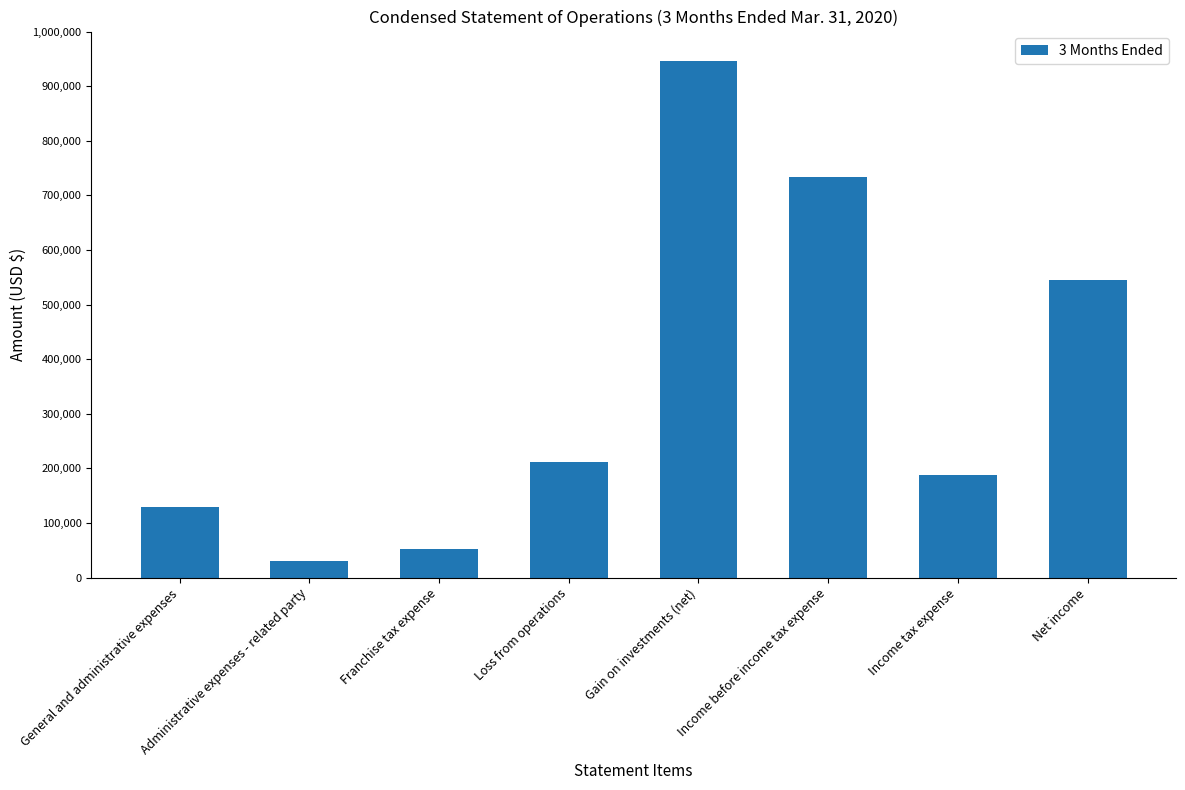

What is the sum of all values?

2837880